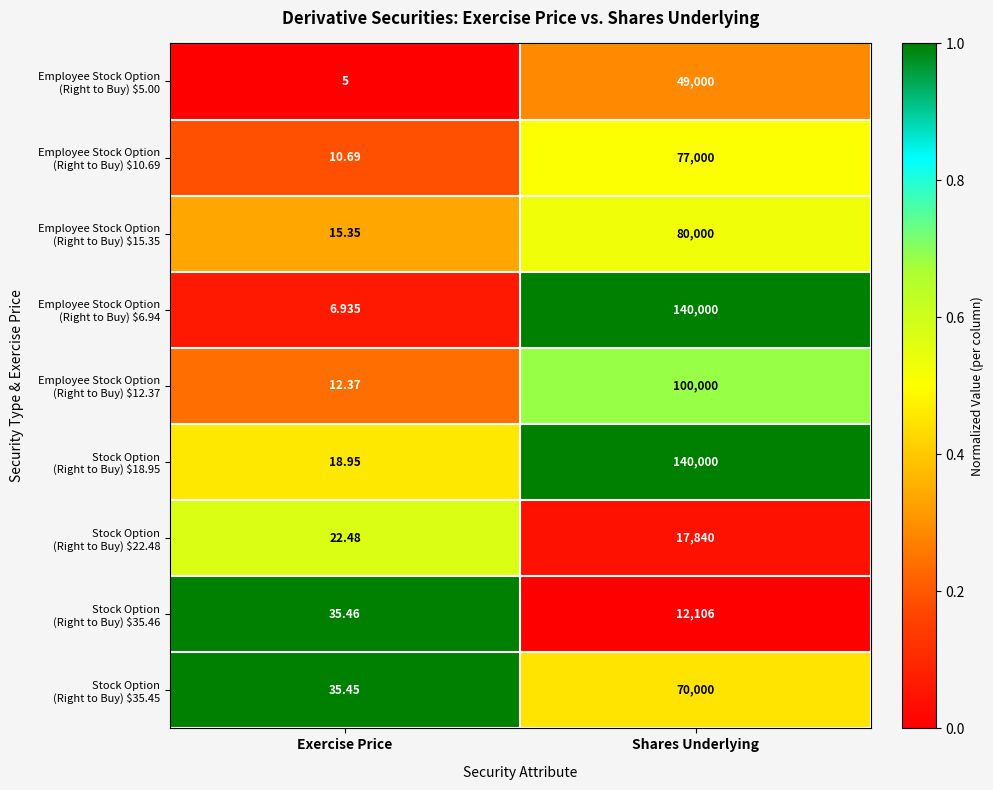

At which category is the sum across all series the highest?

Shares Underlying